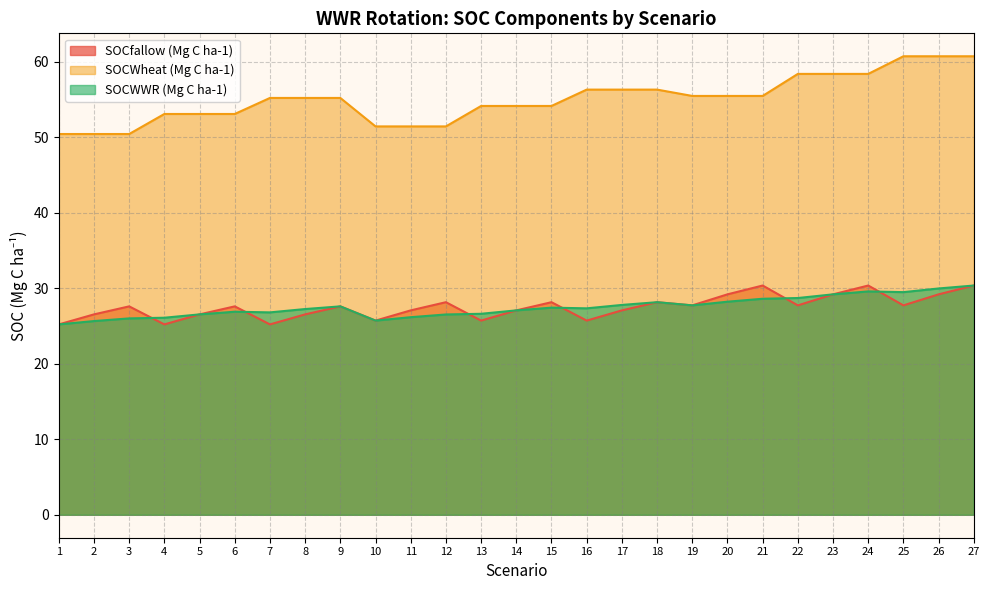

How many lines are shown in the chart?

3